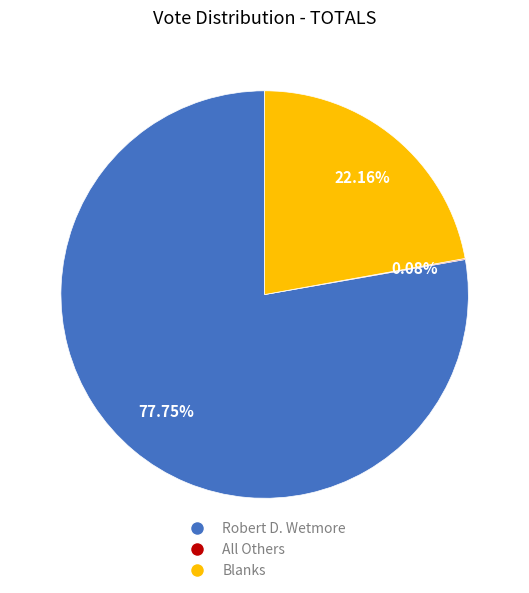

Is there a majority slice in this chart?

Yes